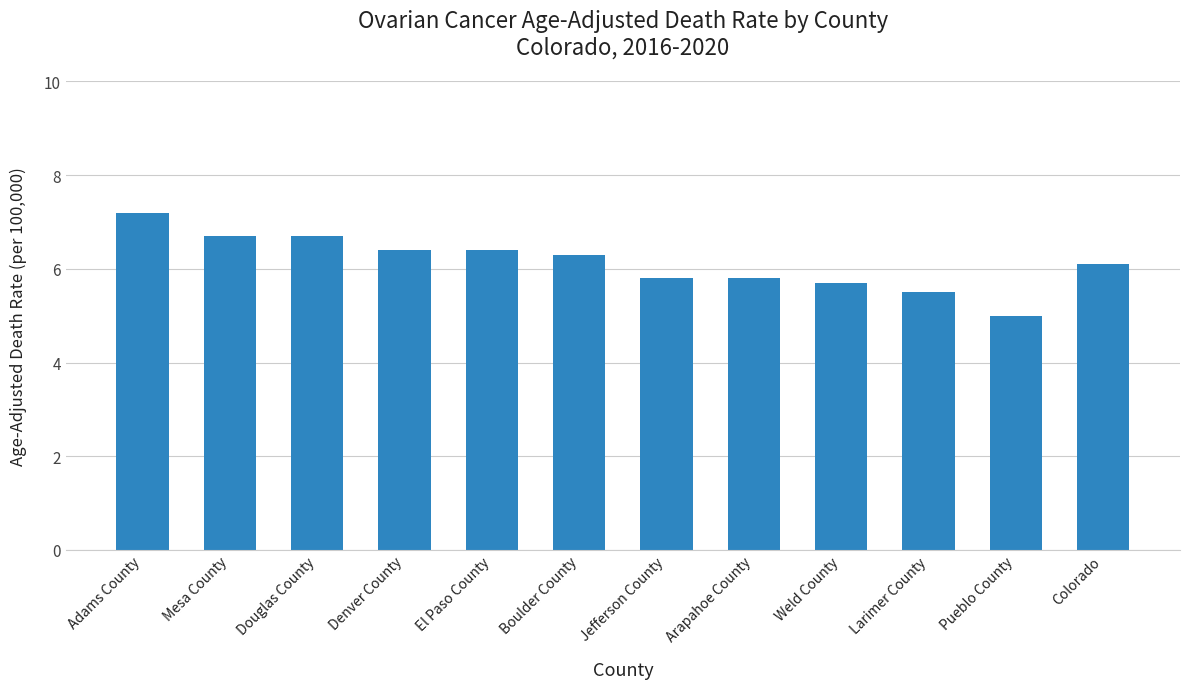

What is the label of the 1st bar from the right?

Colorado